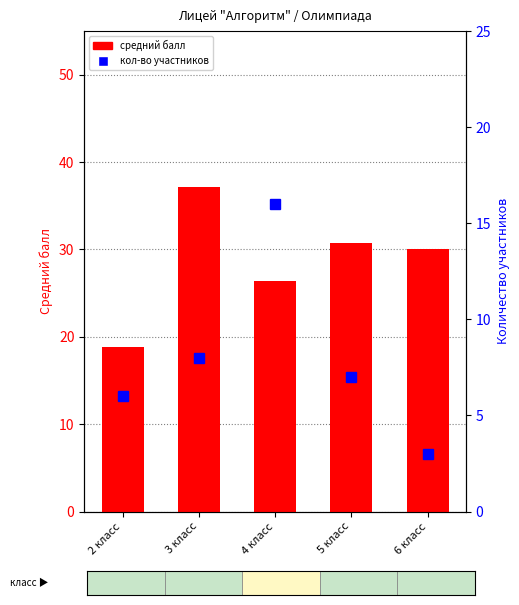

What are all the series names shown in the legend?

средний балл, кол-во участников